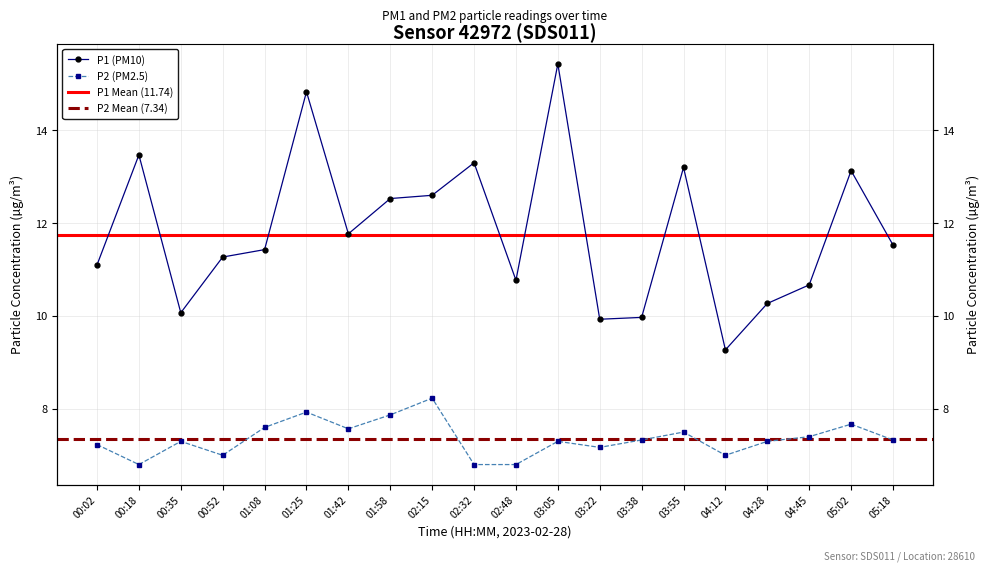

True or false: P1 and P2 intersect in this chart.

False